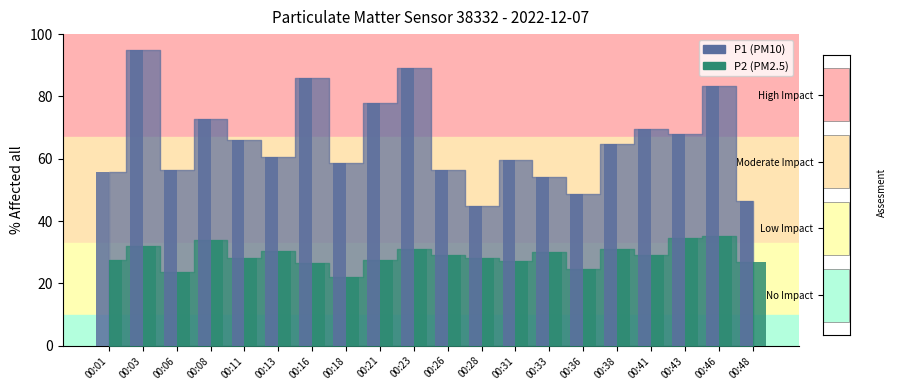

Read the P2 value at 00:13.

30.3